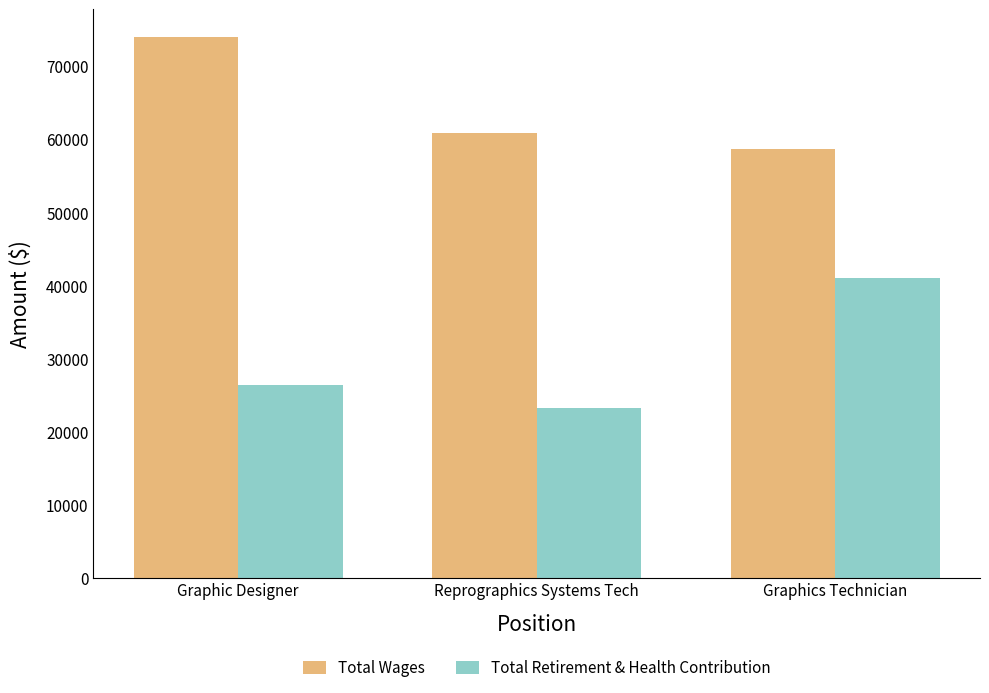

What position from the left is Graphics Technician?

3